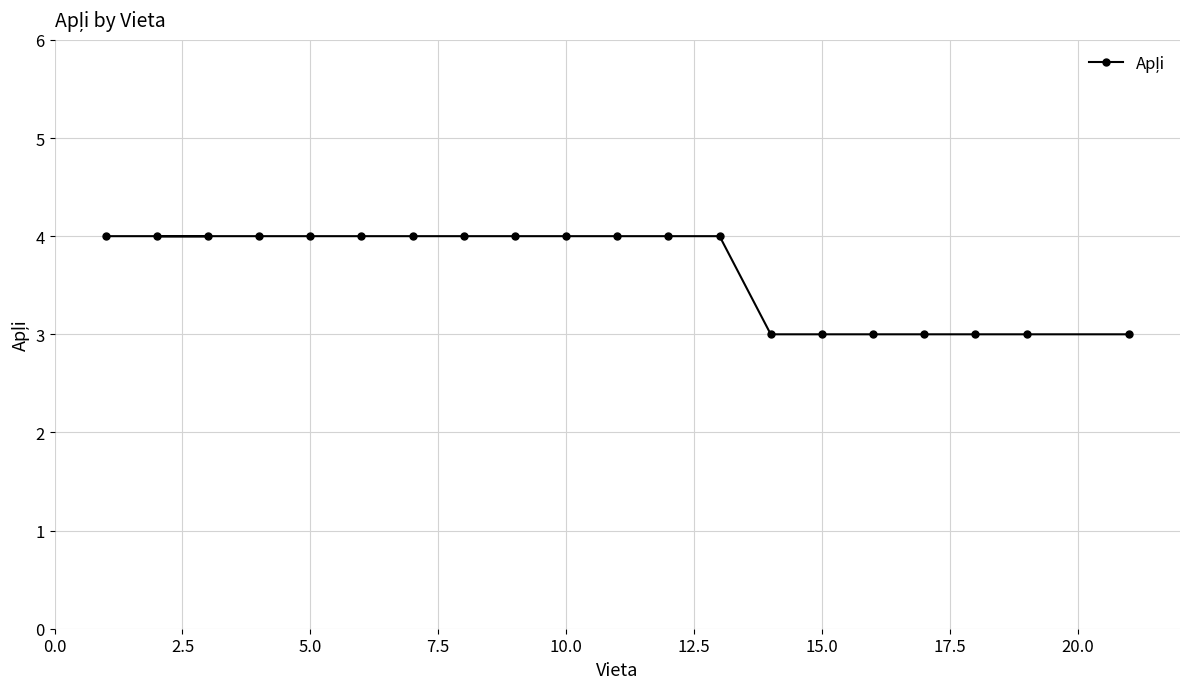

Does the chart have visible grid lines?

Yes